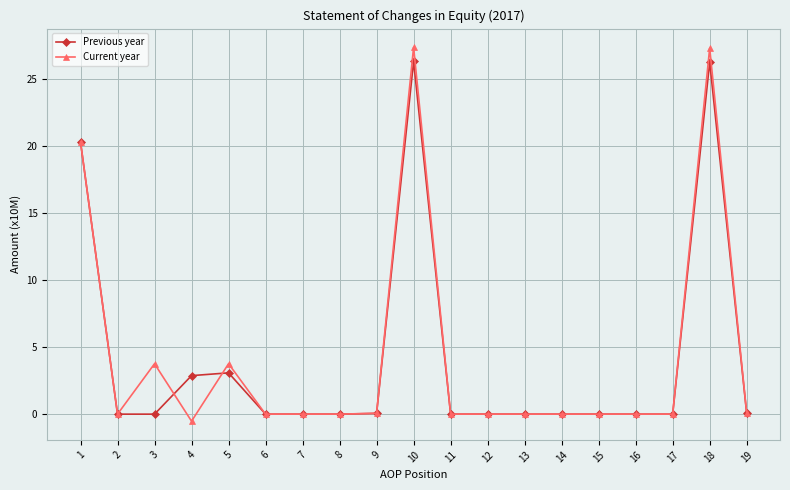

True or false: Previous year has a value of 12.5 at 14.

False